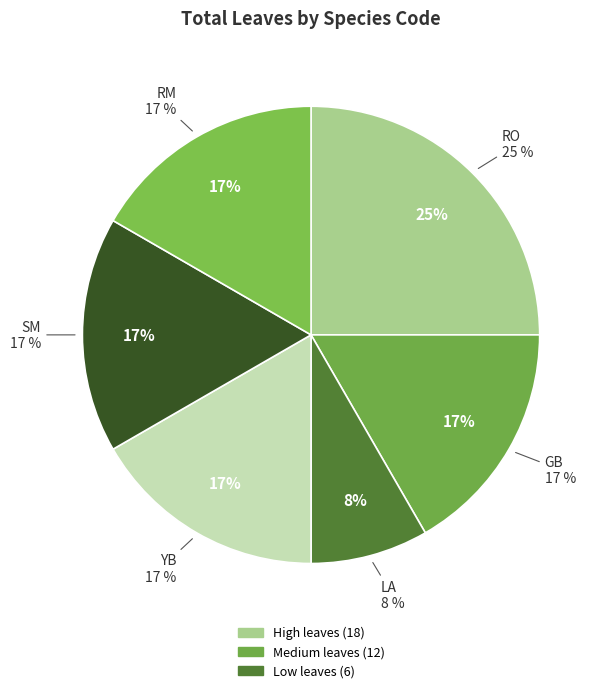

How many segments does this pie chart have?

6